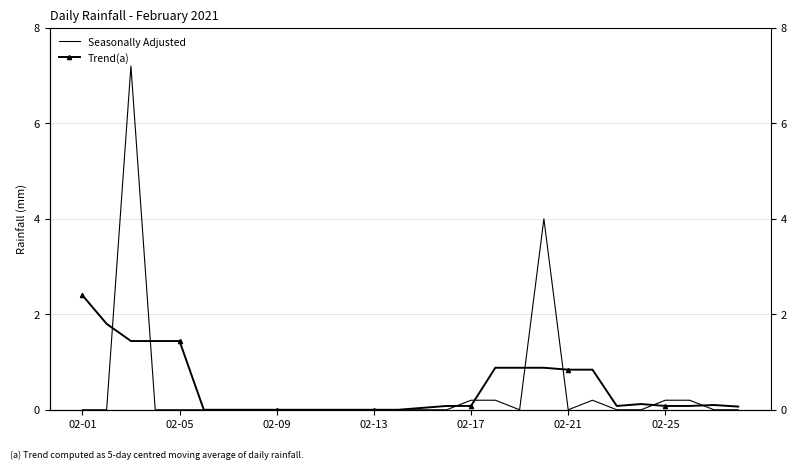

Reading right to left, what are all the values shown in this chart?

Seasonally Adjusted: 0.0	0.0	0.2	0.2	0.0	0.0	0.2	0.0	4.0	0.0	0.2	0.2	0.0	0.0	0.0	0.0	0.0	0.0	0.0	0.0	0.0	0.0	0.0	0.0	0.0	7.2	0.0	0.0
Trend(a): 0.1	0.1	0.1	0.1	0.1	0.1	0.8	0.8	0.9	0.9	0.9	0.1	0.1	0.0	0.0	0.0	0.0	0.0	0.0	0.0	0.0	0.0	0.0	1.4	1.4	1.4	1.8	2.4